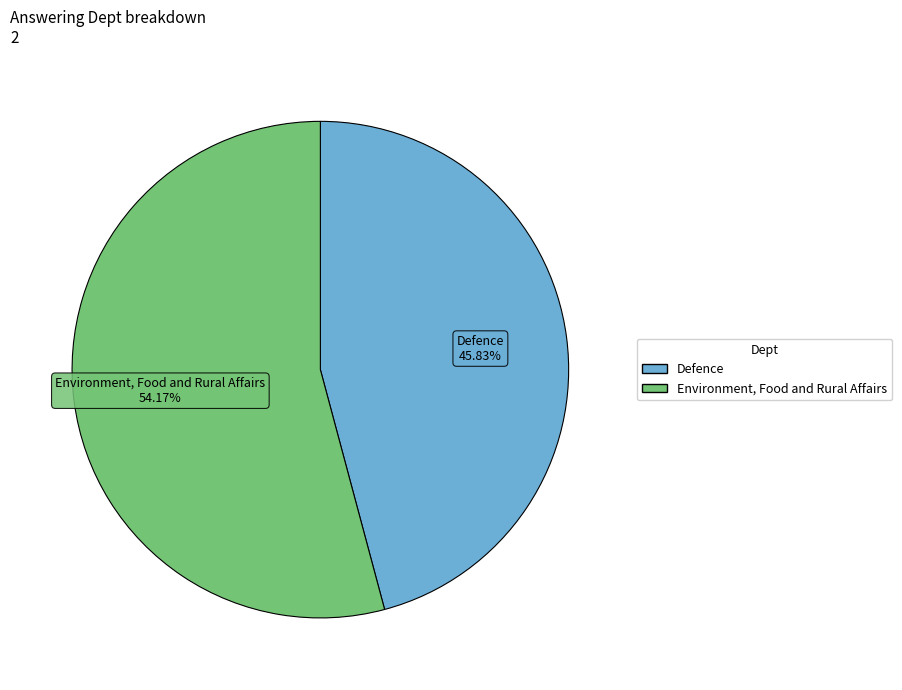

What percentage do Defence and Environment, Food and Rural Affairs together represent?

100.0%